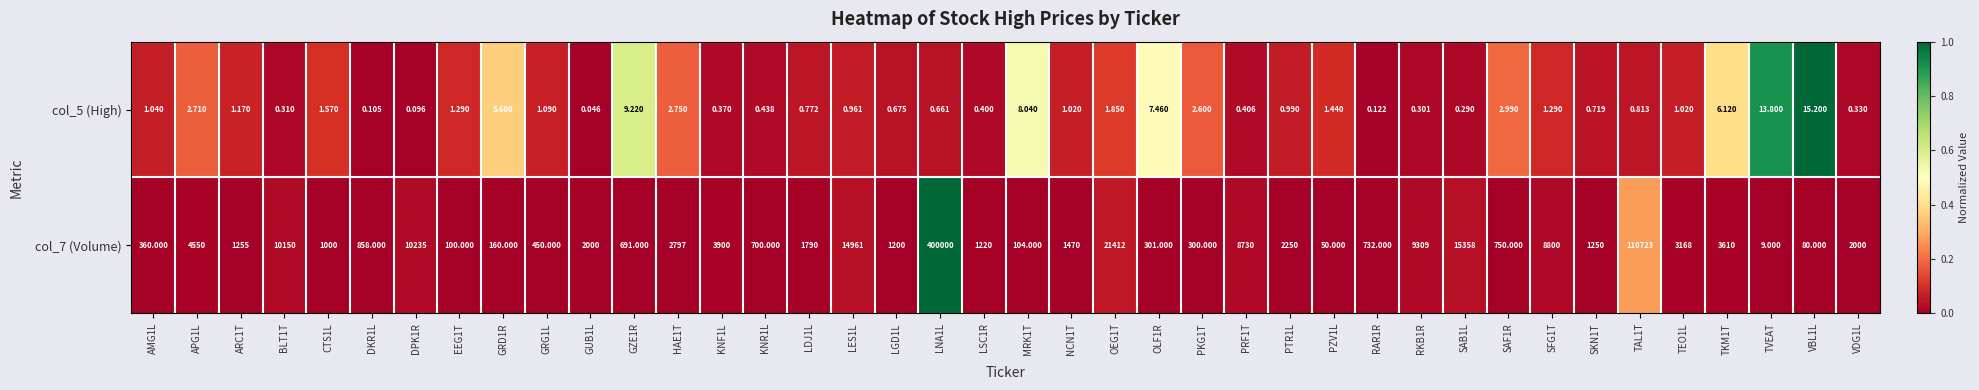

Is the value of col_7 (Volume) at PZV1L greater than the value of col_5 (High) at RAR1R?

Yes